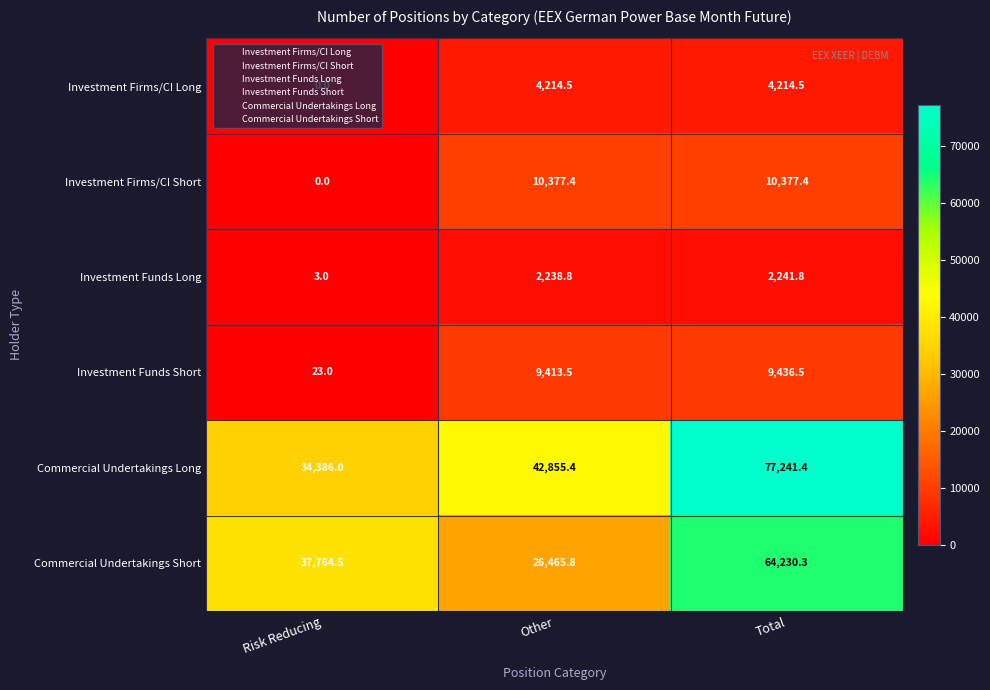

List the series in order of their peak value, highest first.

Commercial Undertakings Long, Commercial Undertakings Short, Investment Firms/CI Short, Investment Funds Short, Investment Firms/CI Long, Investment Funds Long